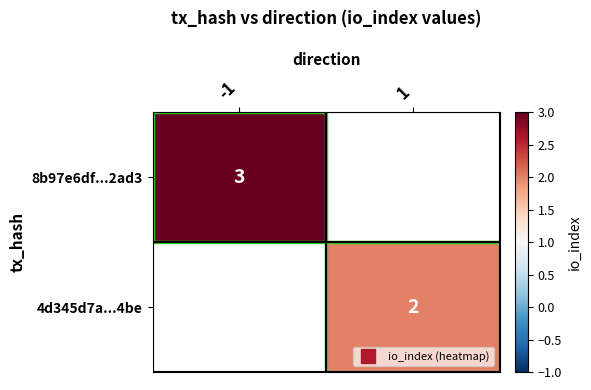

What is the smallest value displayed?

2.0